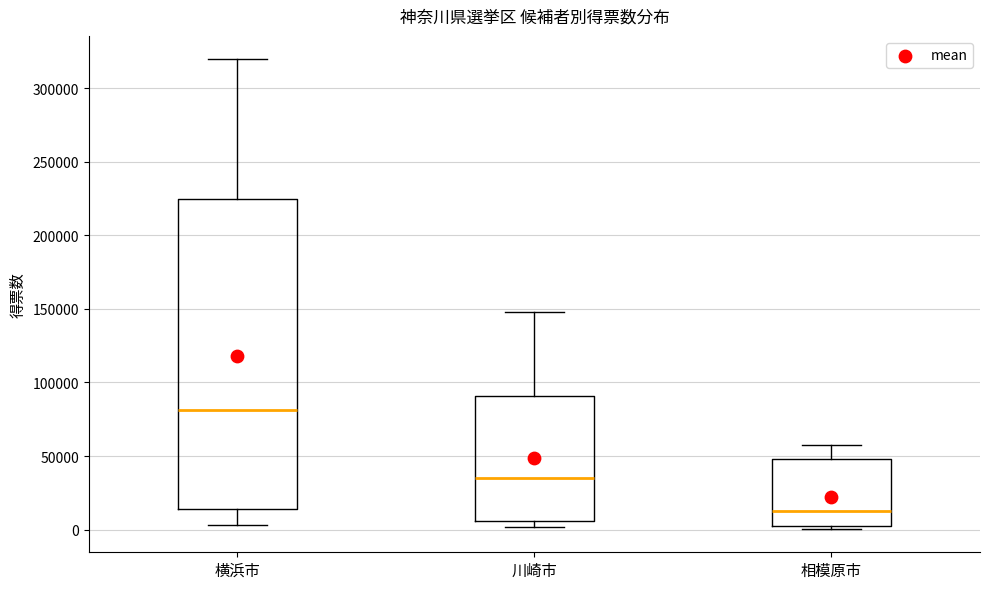

Which box has the lowest median line?

相模原市